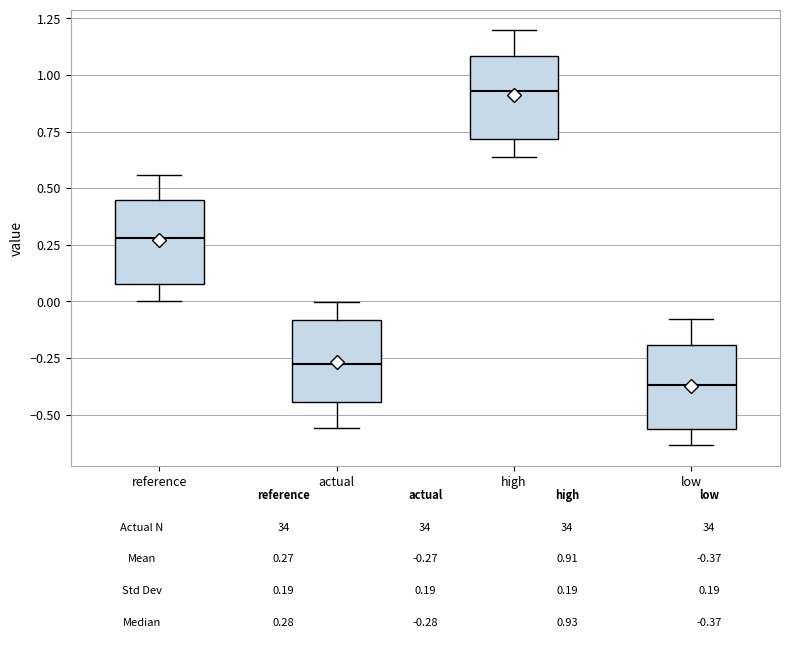

Which box has the lowest median line?

low